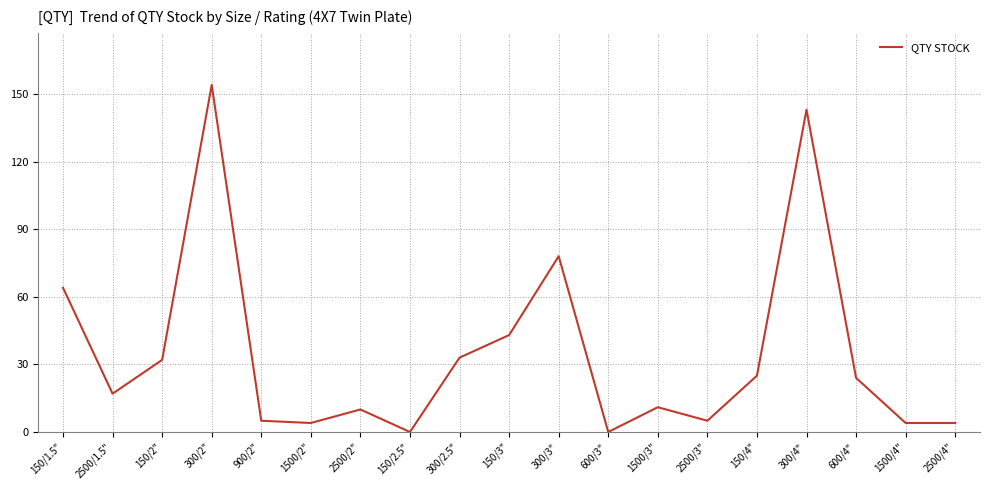

Between 150/2.5" and 300/2.5", which is larger?

300/2.5"